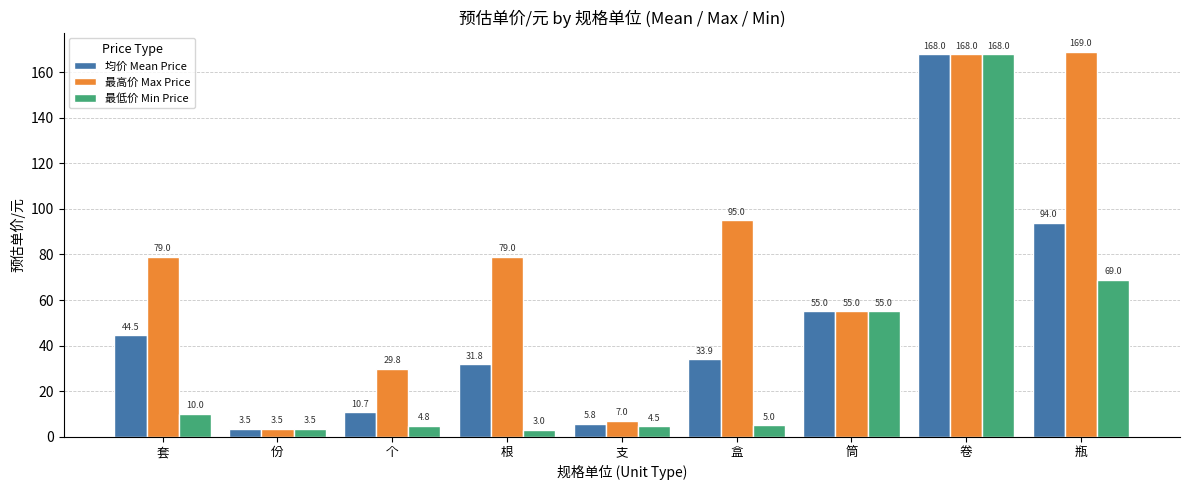

What position from the left is 份?

2